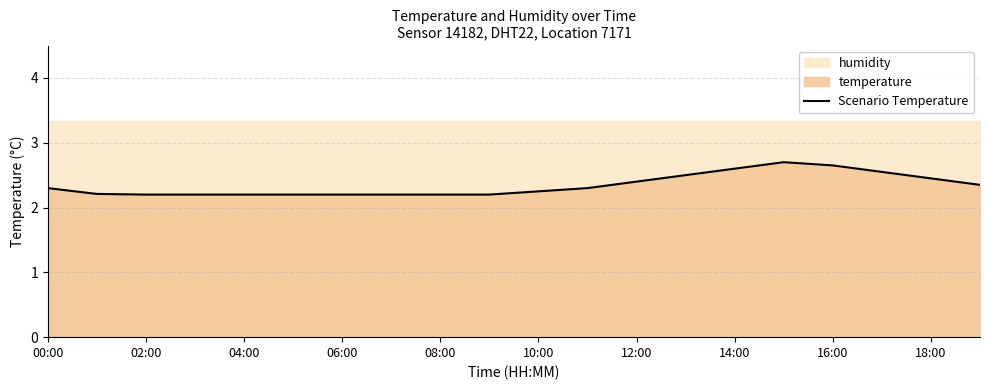

True or false: Scenario Temperature has a value of 0.6 at 00:00.

False